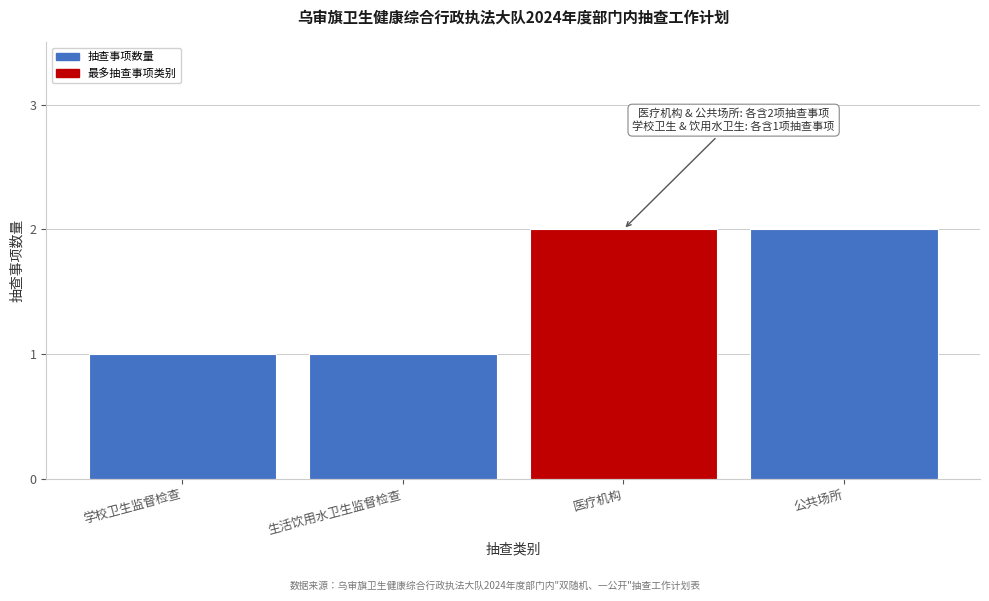

Reading left to right, list all the values displayed in this chart.

1	1	2	2